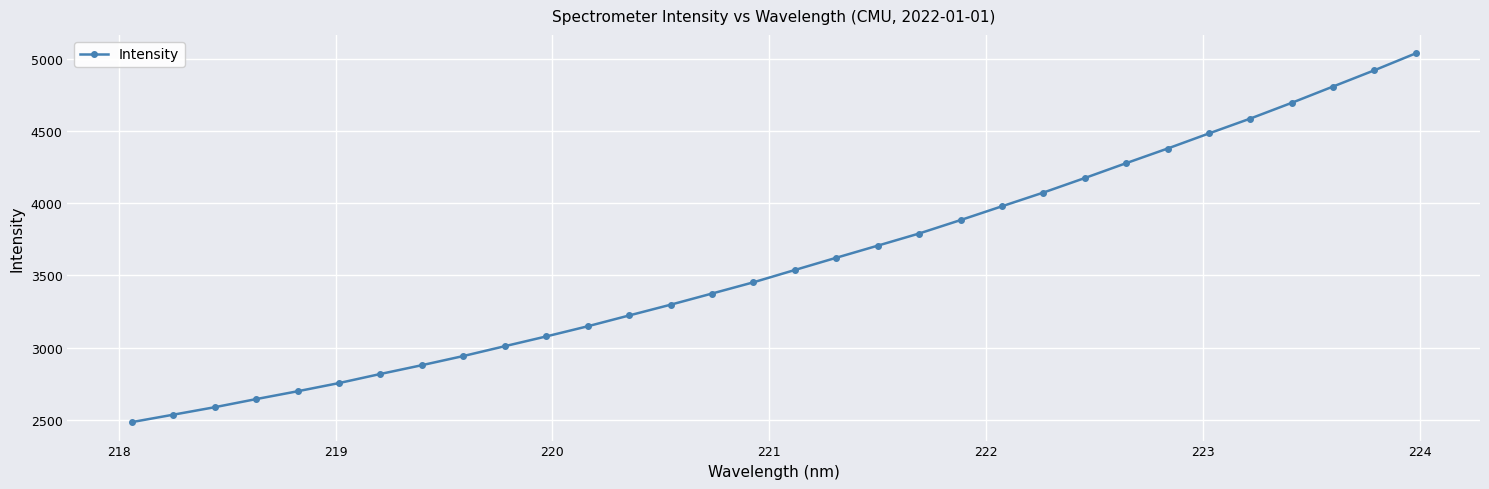

Does the chart display data point markers on the line(s)?

Yes